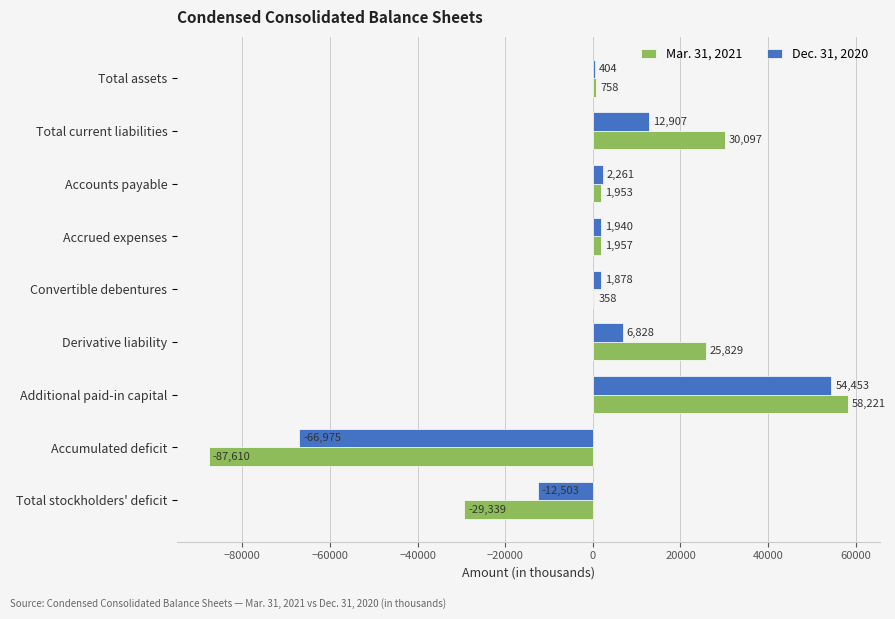

What are all the series names shown in the legend?

Mar. 31, 2021, Dec. 31, 2020